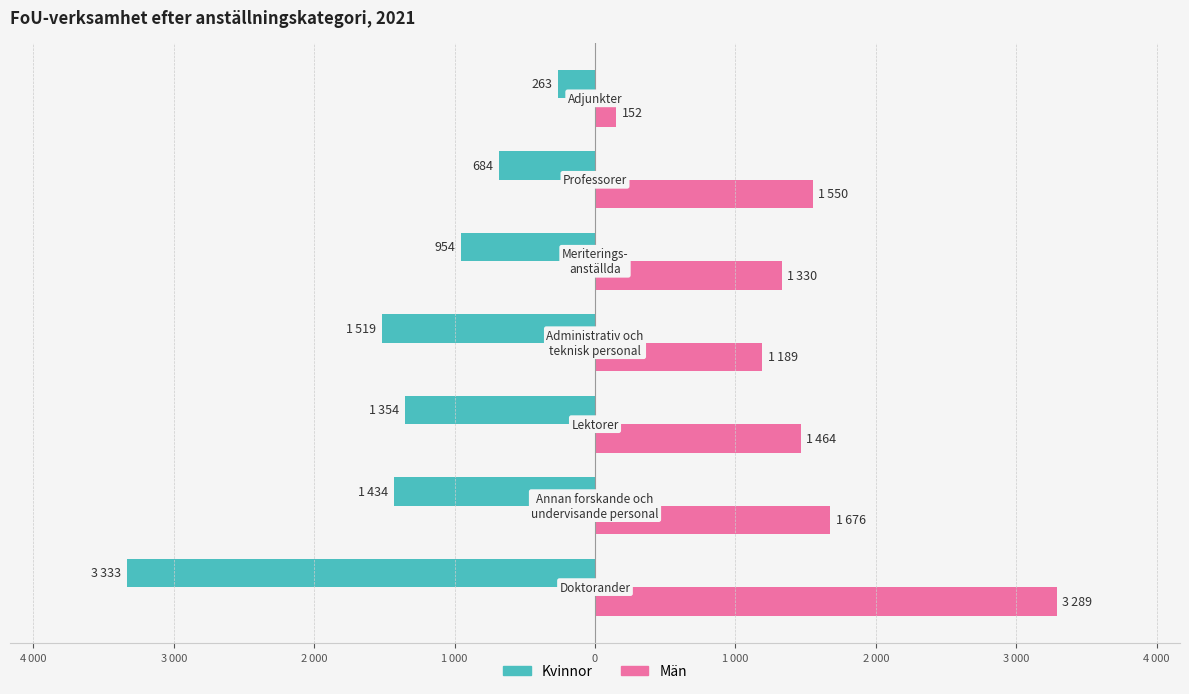

Rank the series by their average value, from lowest to highest.

Kvinnor, Män